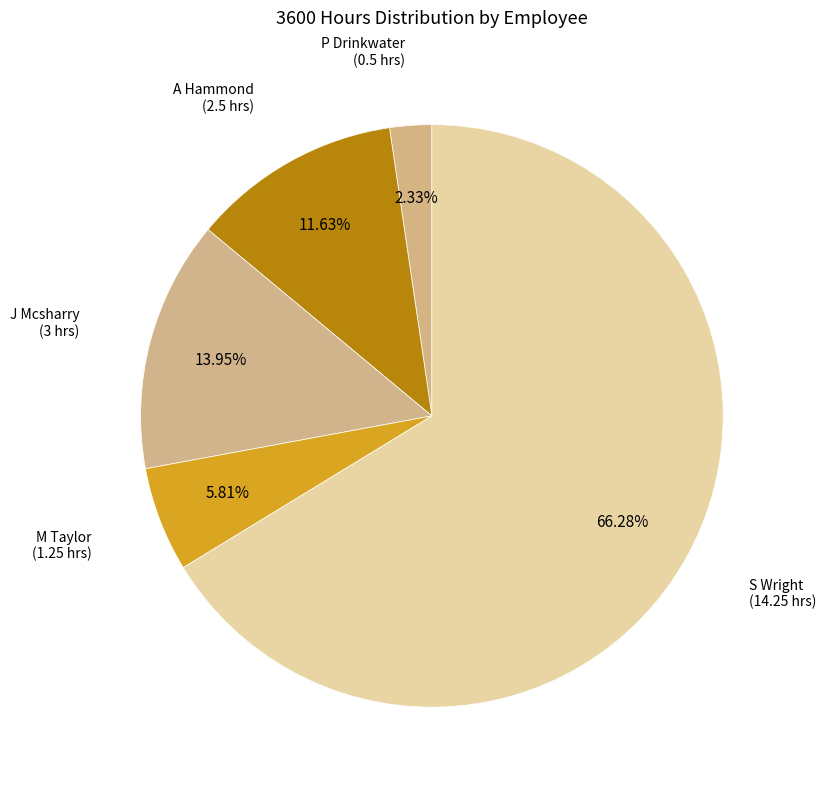

Do M Taylor and A Hammond together represent more than half of the pie?

No